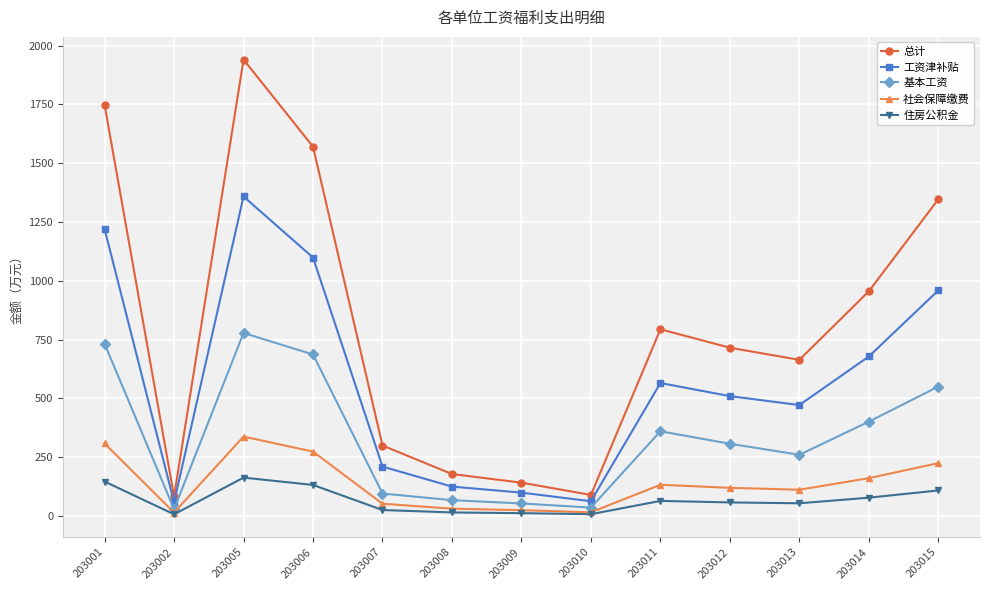

What is the sum of the 总计 values at 203002 and 203010?

172.5